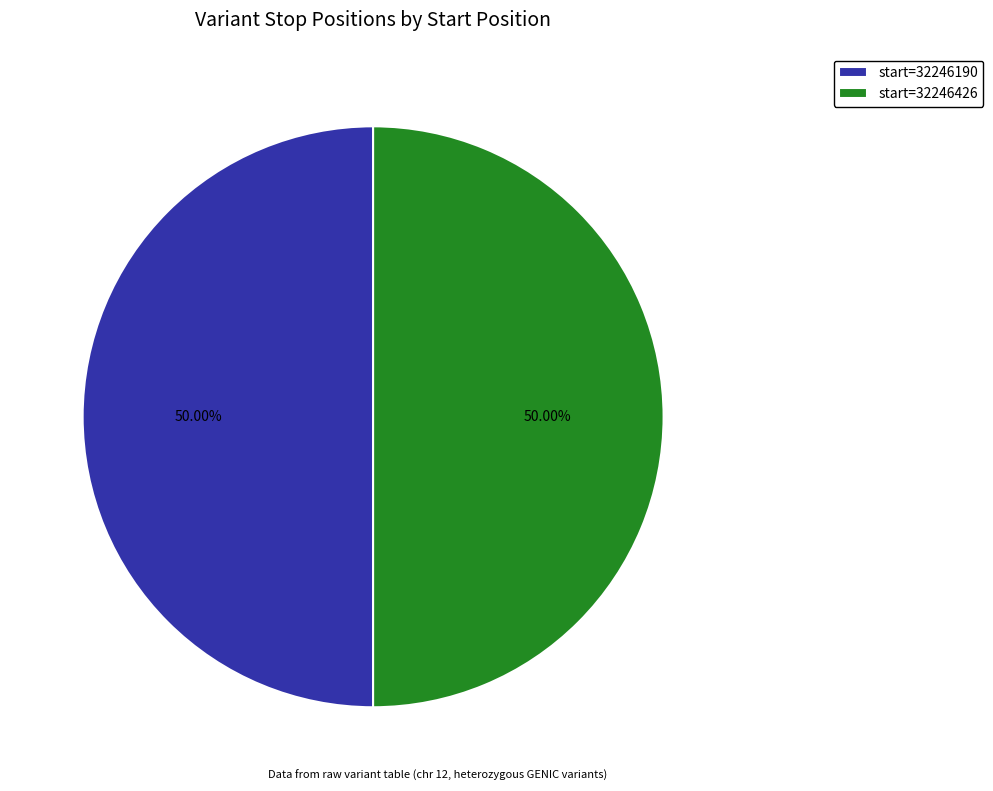

How many slices are in this pie chart?

2